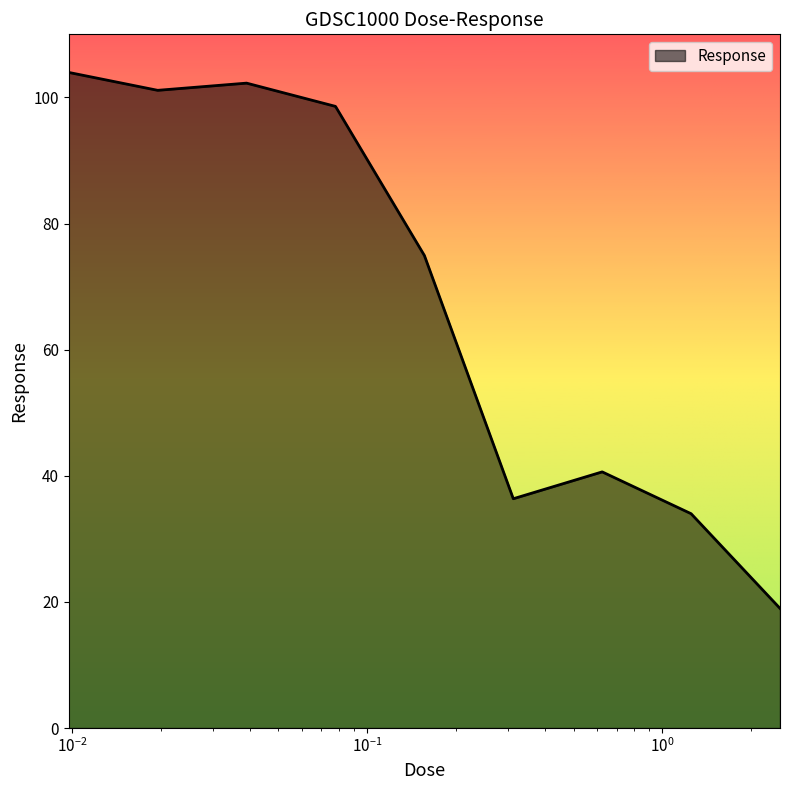

Does the chart display data point markers on the line(s)?

No